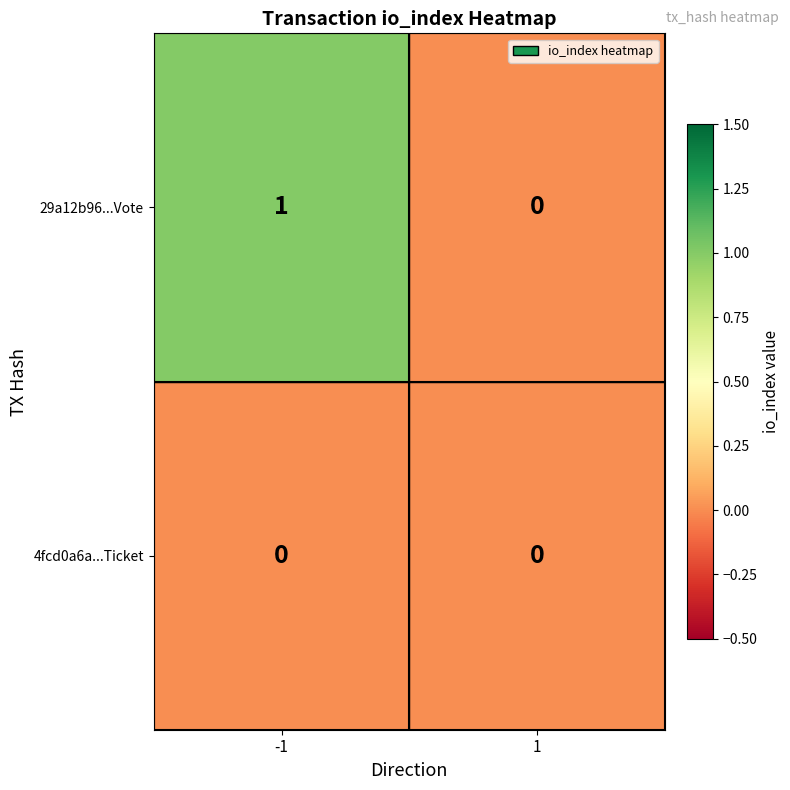

Reading left to right, list all the values displayed in this chart.

29a12b96...Vote: -1=1	1=0
4fcd0a6a...Ticket: -1=0	1=0